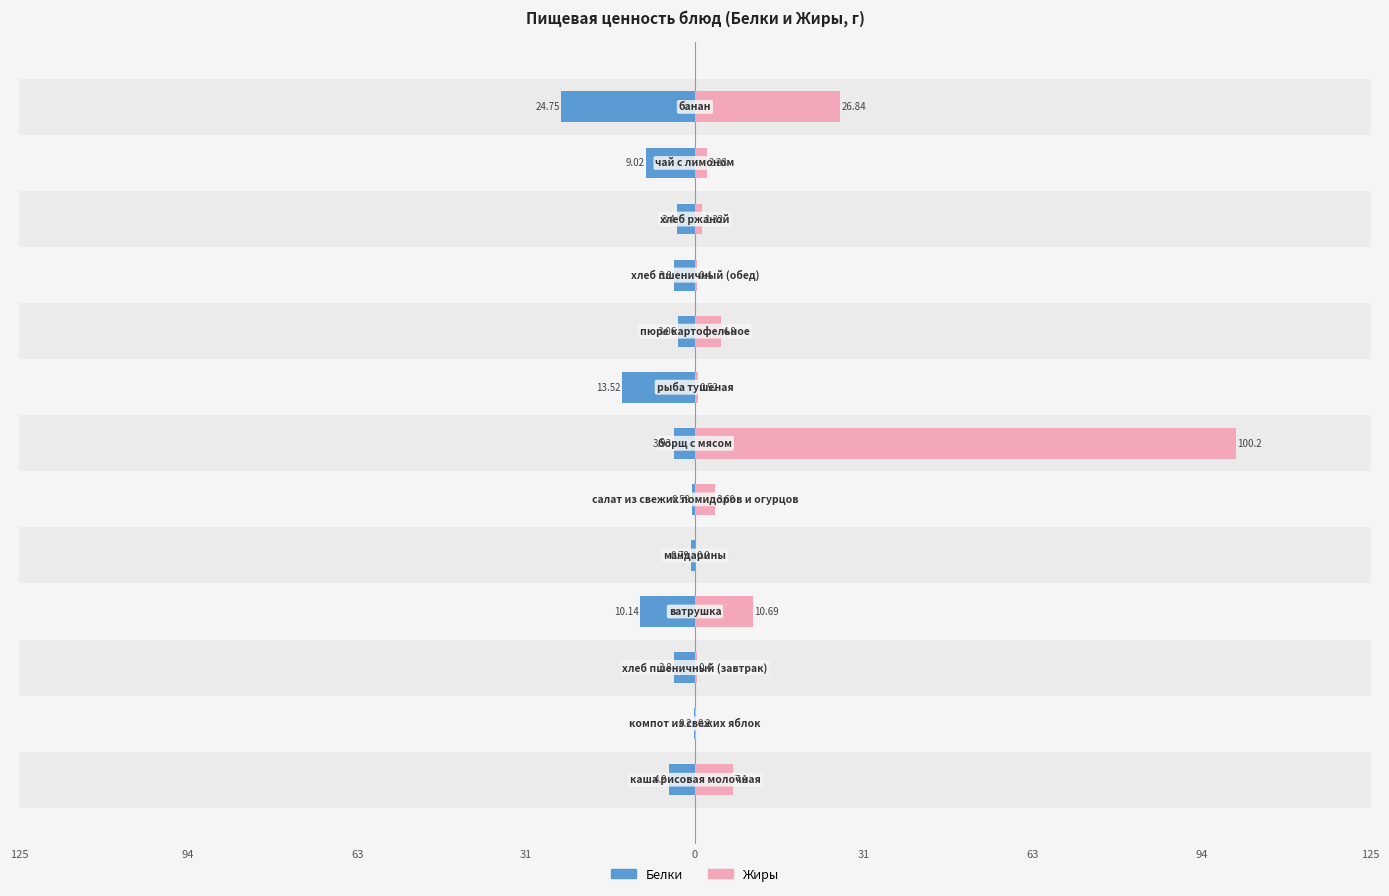

How many bars are there in total?

26